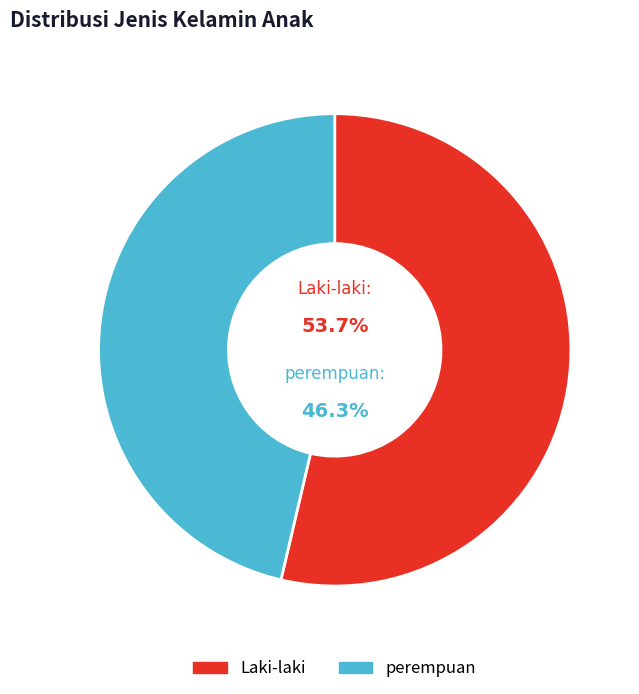

Between perempuan and Laki-laki, which is larger?

Laki-laki